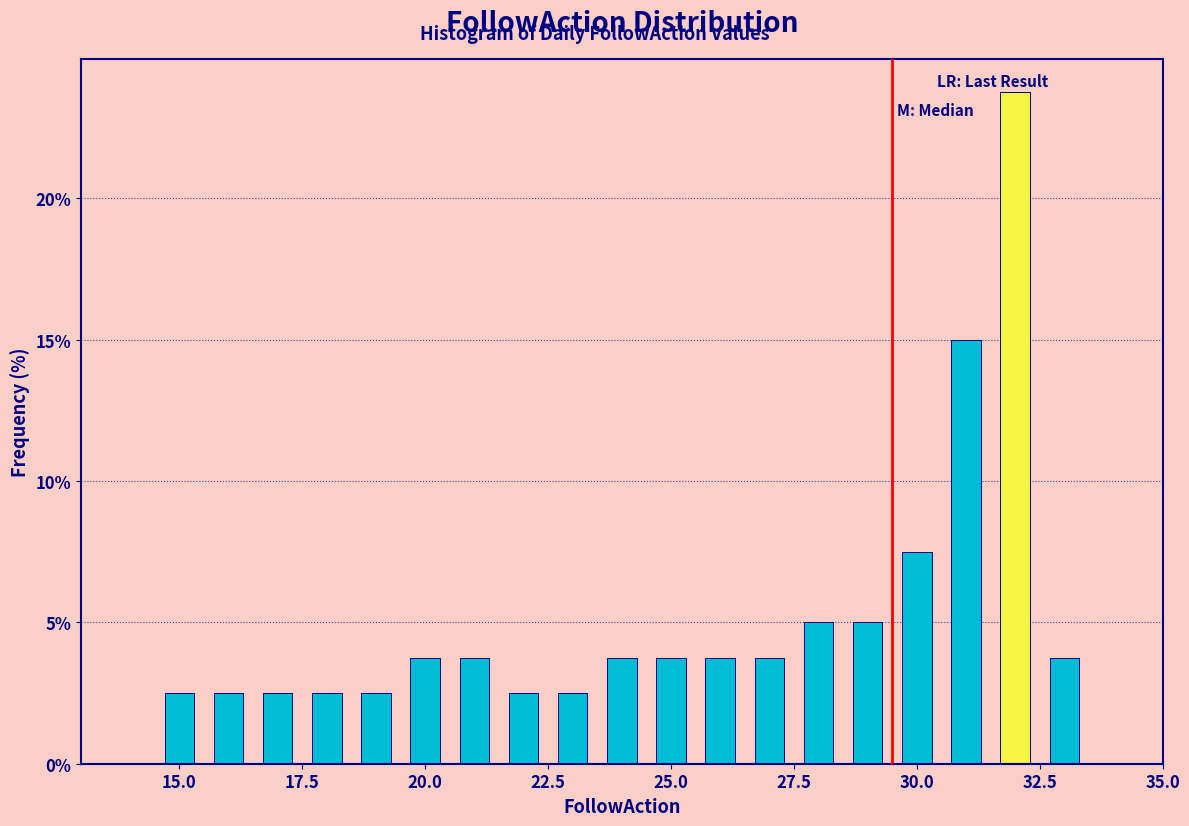

Around what value on the x-axis is the tallest bar? Give the approximate position of its centre, as read against the axis.

32.0